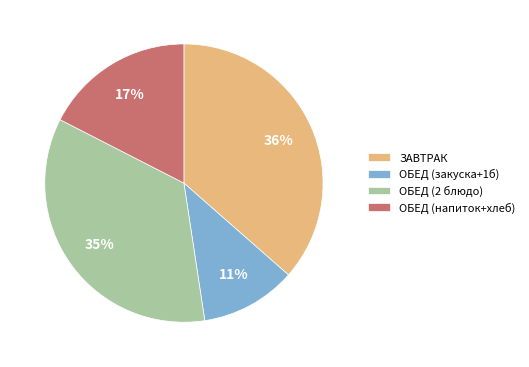

Which slice is the smallest?

ОБЕД (закуска+1б)